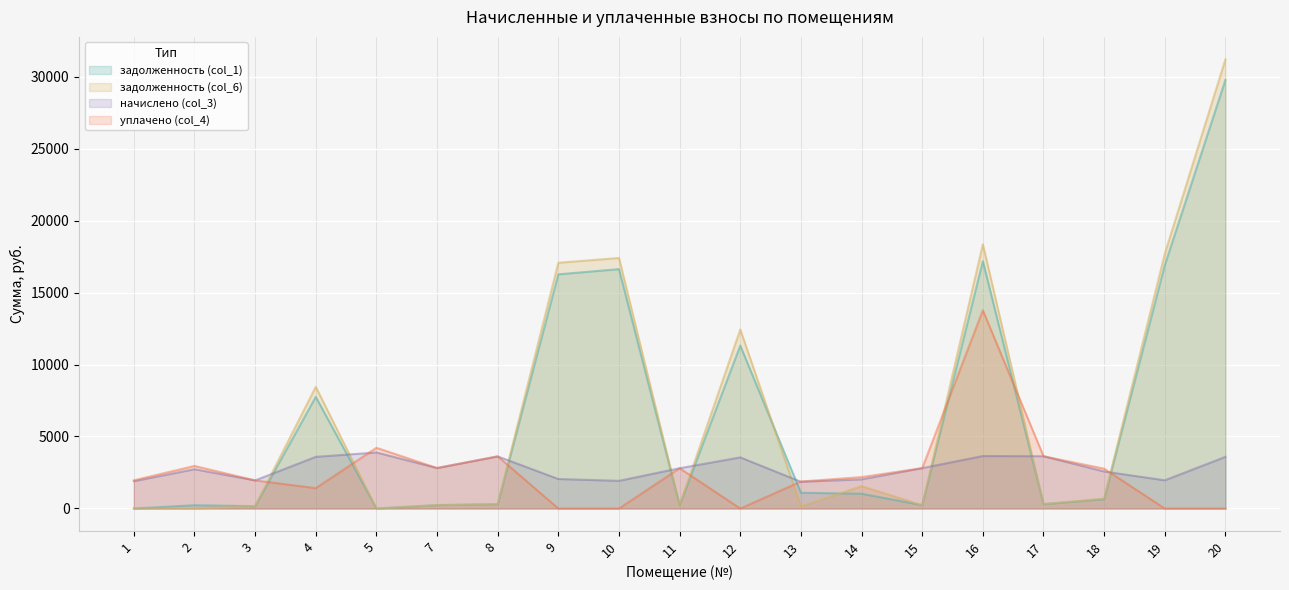

What is the spread (max minus min) of values at 14?

1154.8